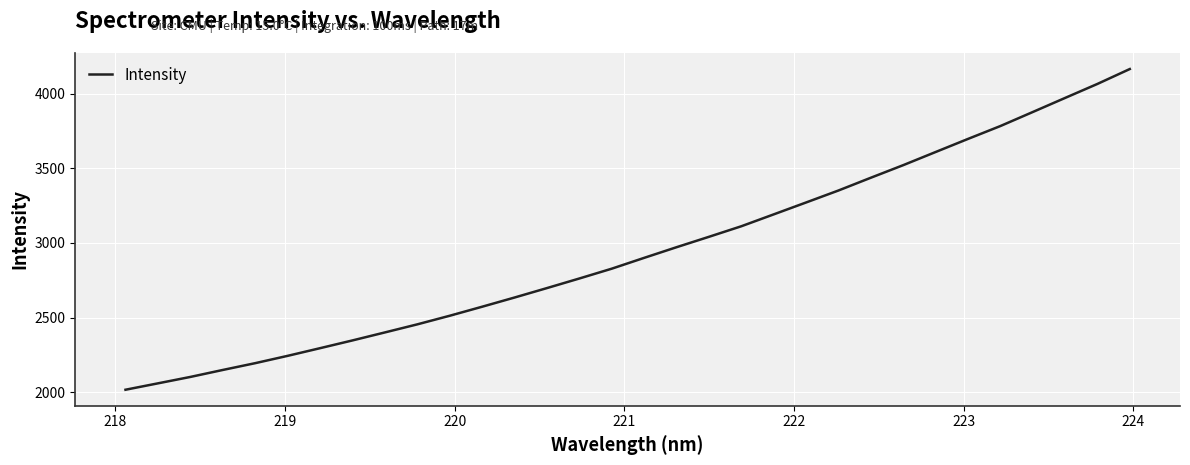

What is the difference between the maximum and minimum values?

2146.1